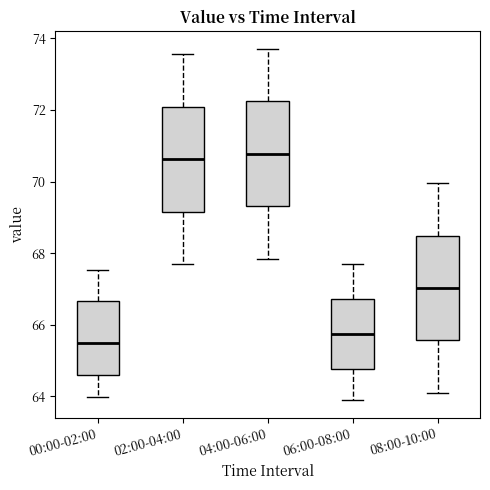

Reading left to right, read every box against the y-axis: the position of its median line, the range the box covers, and the ends of its whiskers. The values are not printed on the chart, so give them approximately, as read against the axis.

00:00-02:00: median 65.6, box 64.6 to 66.6, whiskers 64.0 to 67.6
02:00-04:00: median 70.6, box 69.2 to 72.0, whiskers 67.8 to 73.6
04:00-06:00: median 70.8, box 69.4 to 72.2, whiskers 67.8 to 73.8
06:00-08:00: median 65.8, box 64.8 to 66.8, whiskers 64.0 to 67.8
08:00-10:00: median 67.0, box 65.6 to 68.4, whiskers 64.2 to 70.0